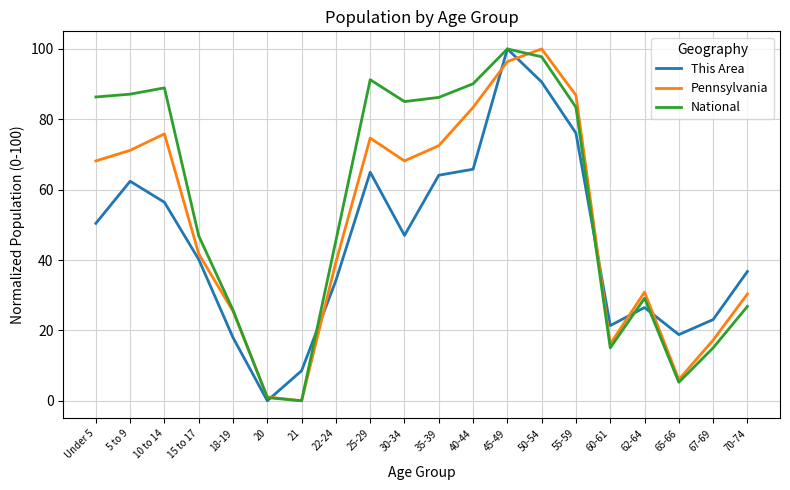

Is the value of This Area at 70-74 greater than the value of National at 65-66?

Yes